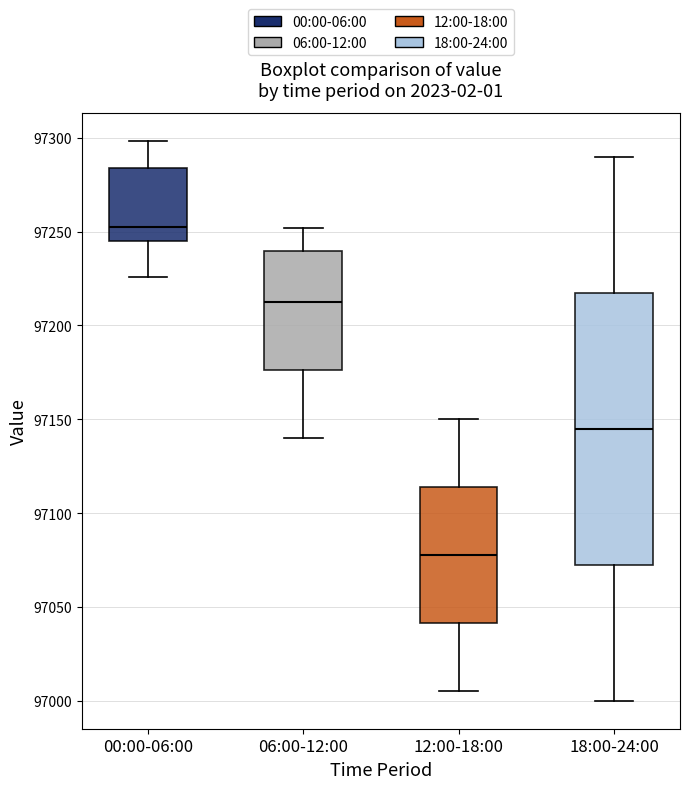

Reading left to right, transcribe this box plot: for each box, give where its median line is, the range the box spans, and where its two whiskers end, as read against the y-axis. The values are not printed on the chart, so give them approximately, as read against the axis.

00:00-06:00: median 97255, box 97245 to 97285, whiskers 97225 to 97300
06:00-12:00: median 97215, box 97175 to 97240, whiskers 97140 to 97250
12:00-18:00: median 97080, box 97040 to 97115, whiskers 97005 to 97150
18:00-24:00: median 97145, box 97075 to 97220, whiskers 97000 to 97290